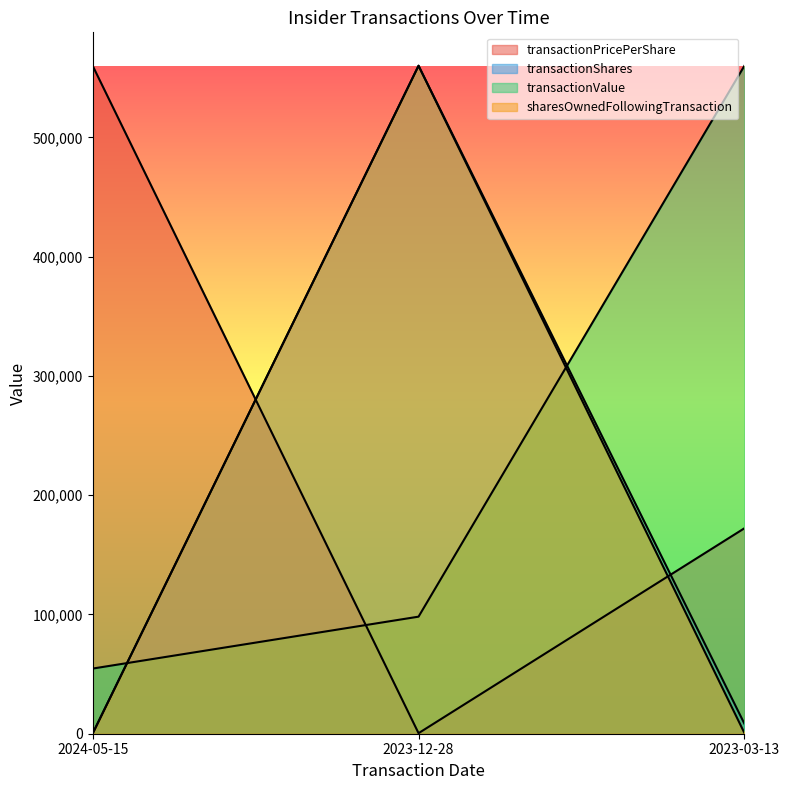

List the series in order of their peak value, highest first.

transactionPricePerShare, transactionShares, transactionValue, sharesOwnedFollowingTransaction